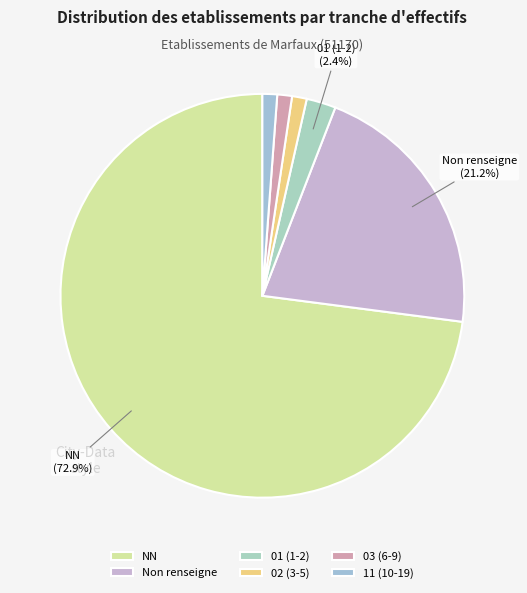

Is NN the majority of the pie?

Yes